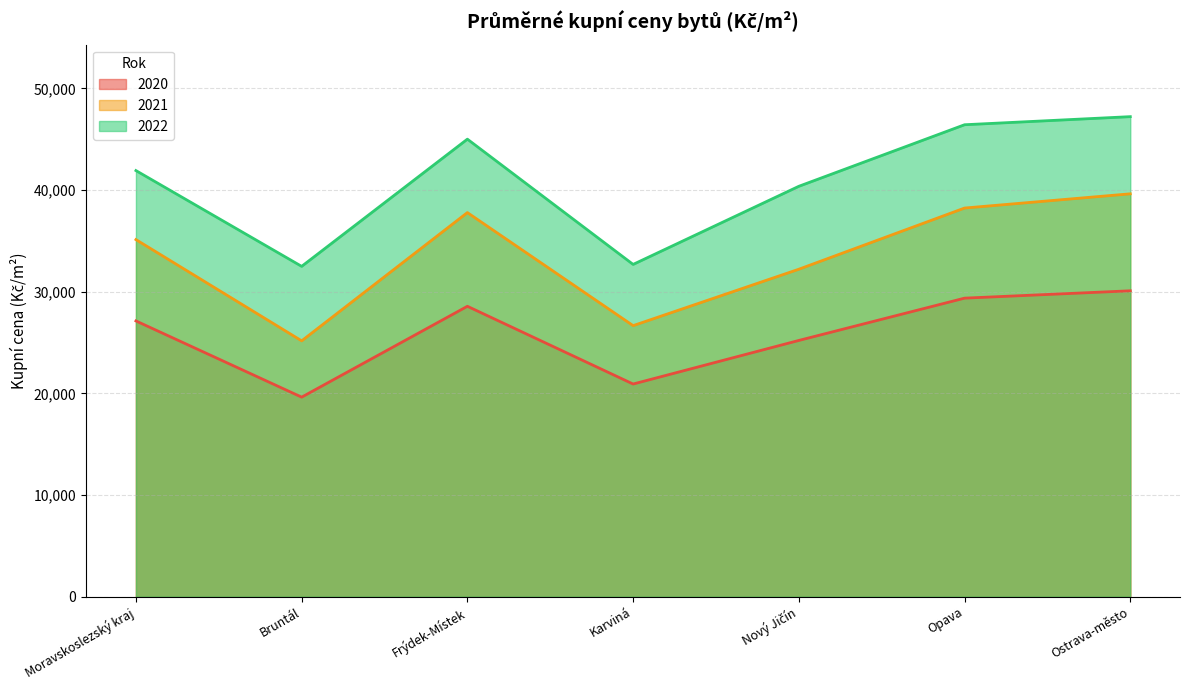

True or false: 2021 and 2022 cross at least once.

False